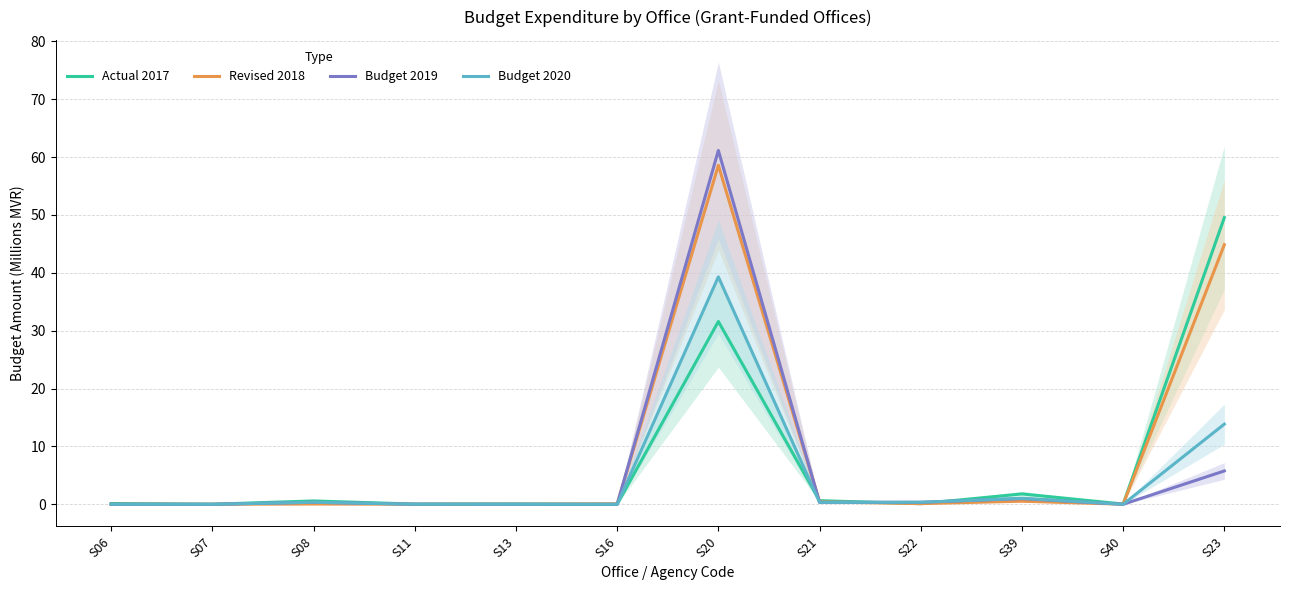

Rank the series at S23 from lowest to highest value.

Budget 2019, Budget 2020, Revised 2018, Actual 2017